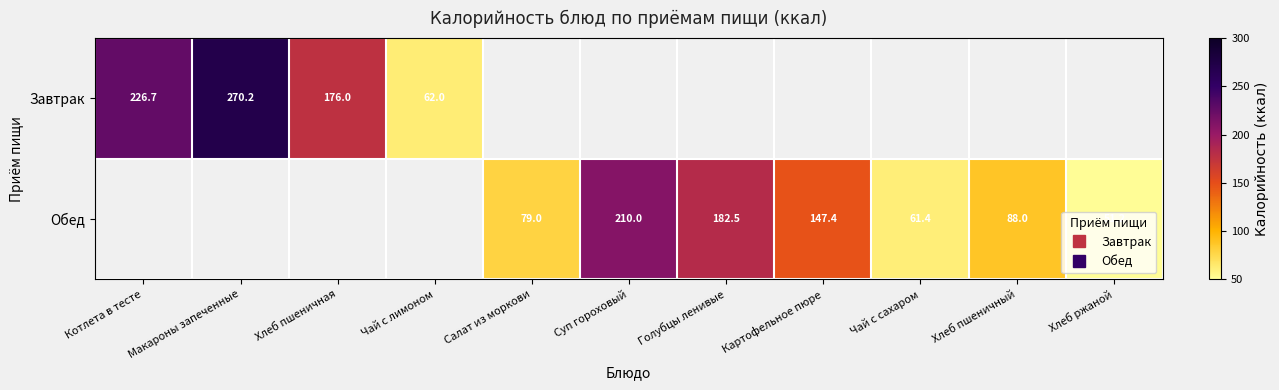

At which label does Завтрак reach its peak?

Макароны запеченные